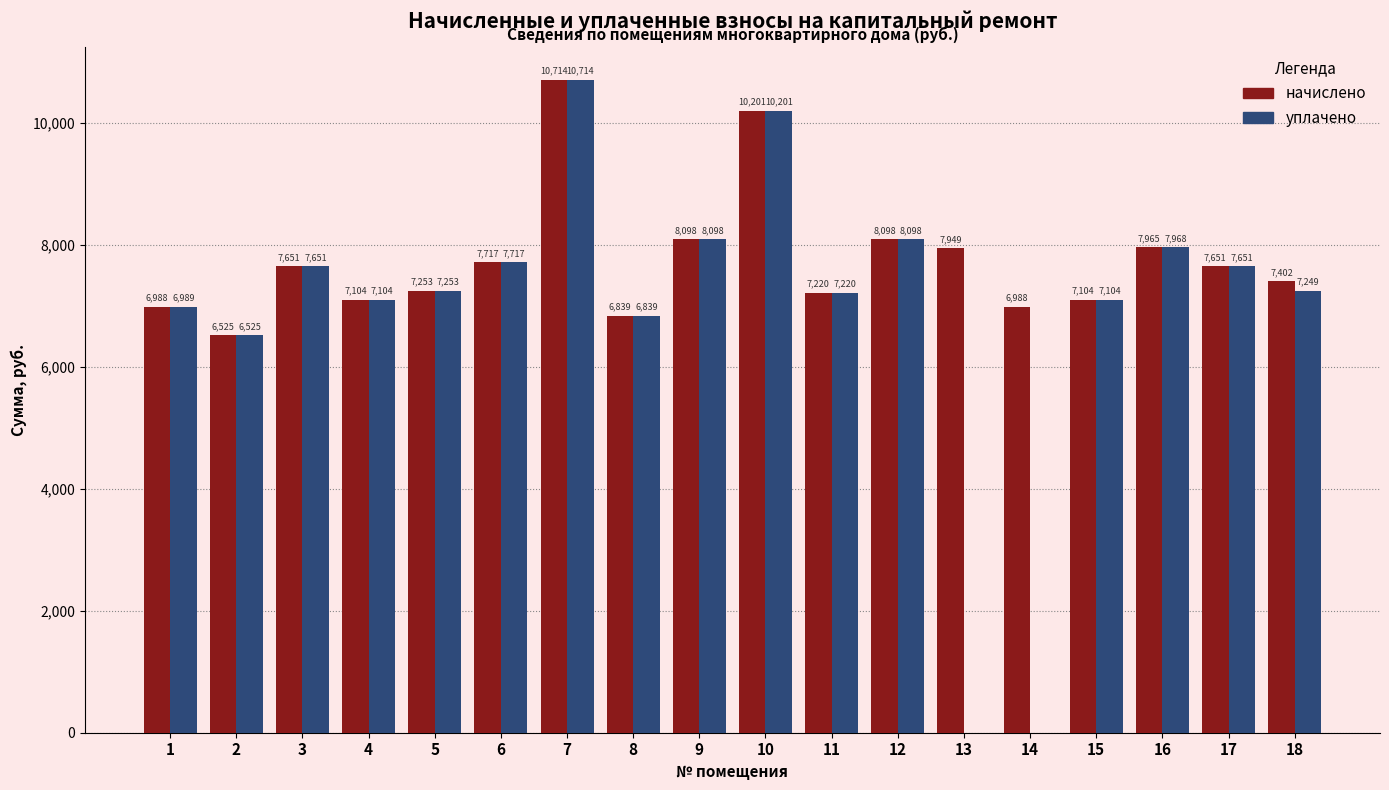

How many values in уплачено are above zero?

16